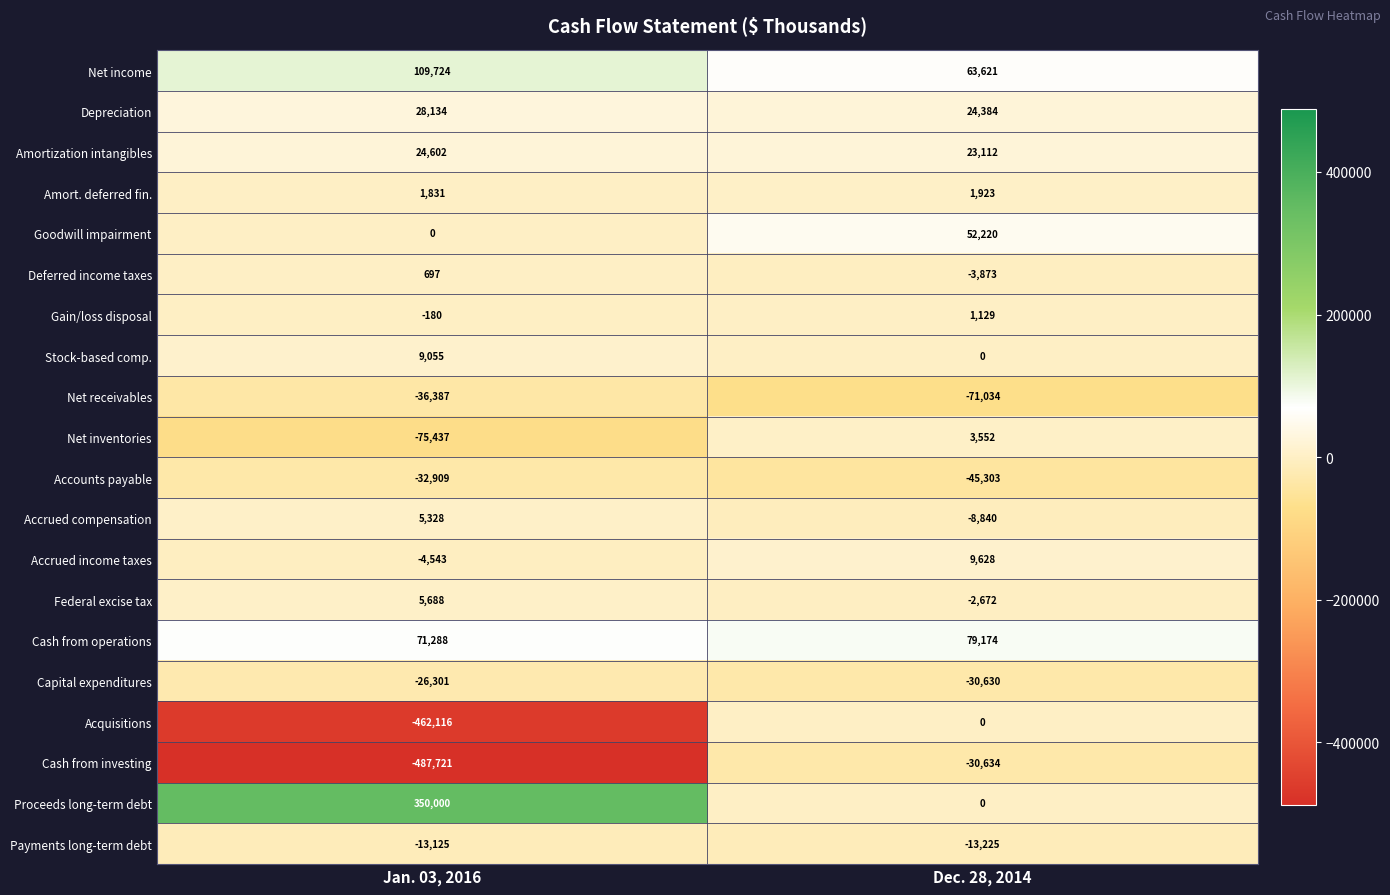

Rank the series by their maximum value, from lowest to highest.

Net receivables, Accounts payable, Cash from investing, Capital expenditures, Payments long-term debt, Acquisitions, Deferred income taxes, Gain/loss disposal, Amort. deferred fin., Net inventories, Accrued compensation, Federal excise tax, Stock-based comp., Accrued income taxes, Amortization intangibles, Depreciation, Goodwill impairment, Cash from operations, Net income, Proceeds long-term debt